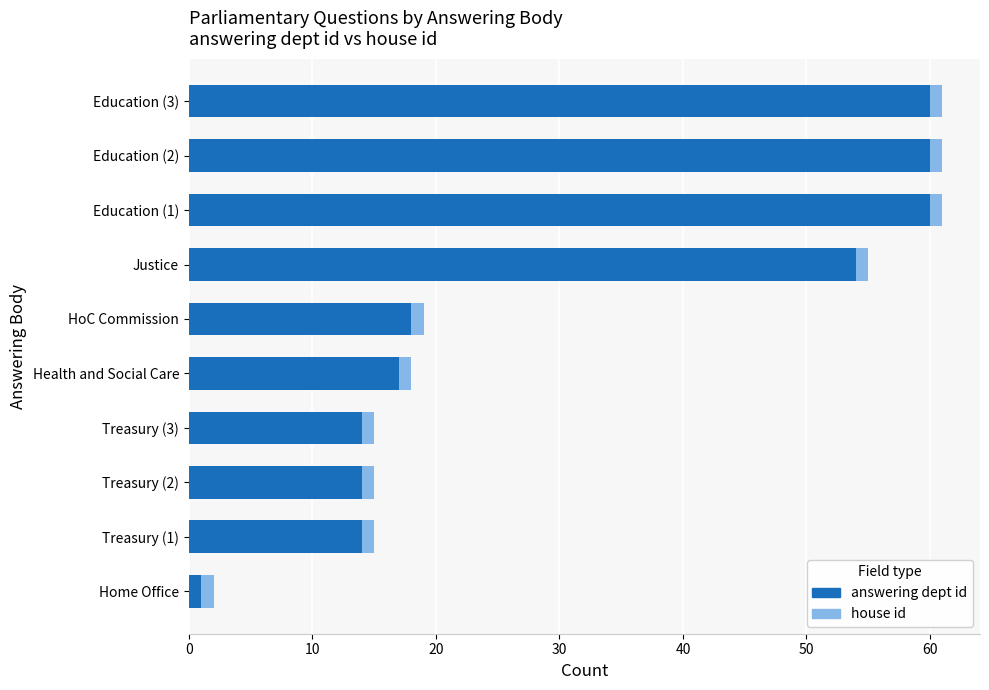

The answering dept id series shows 18 at HoC Commission. True or false?

True